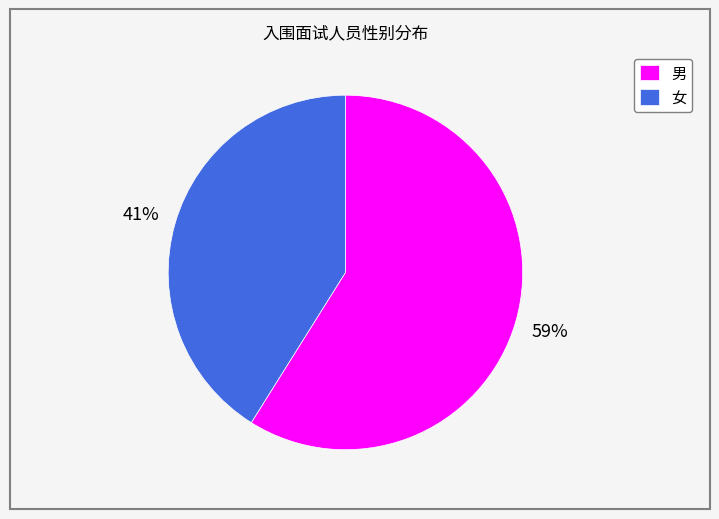

Rank the categories by value from lowest to highest.

女, 男